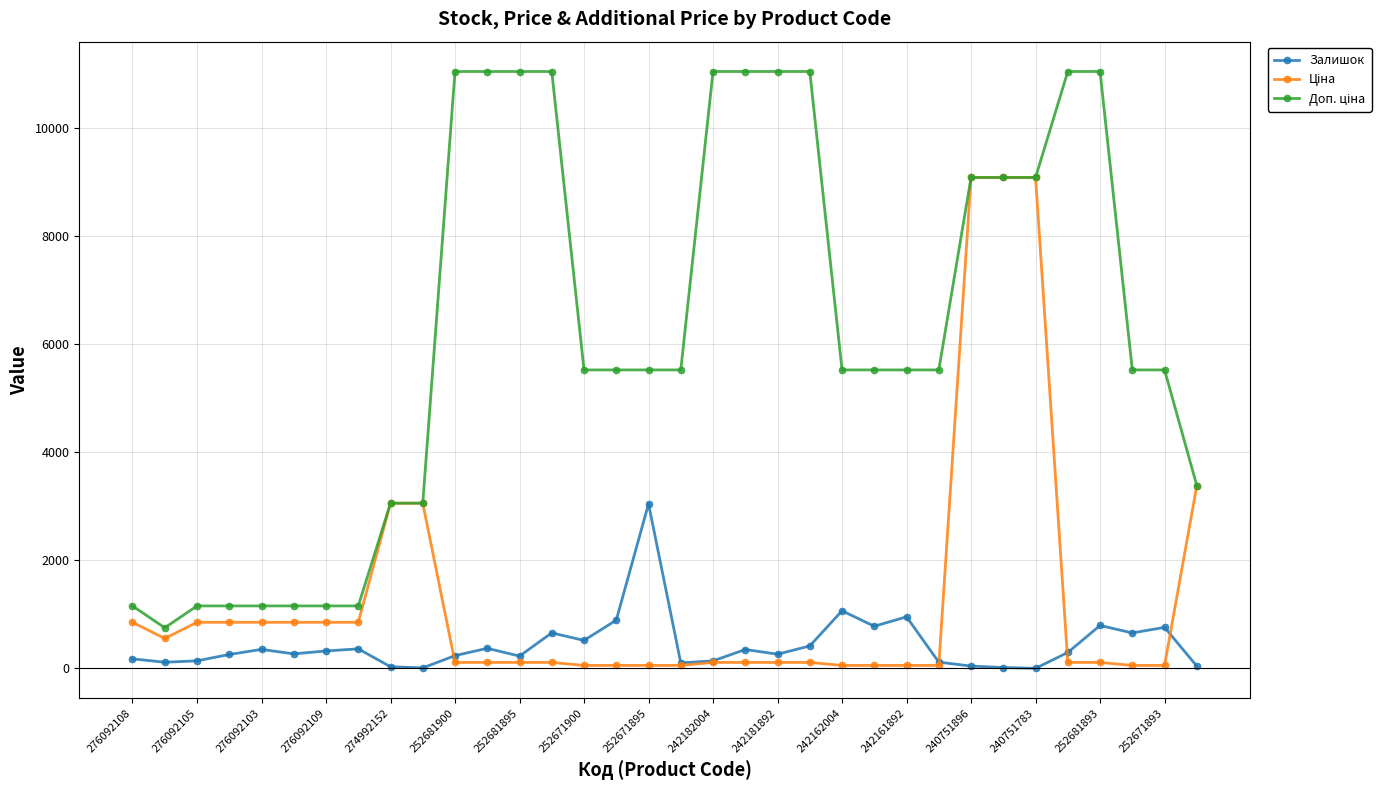

True or false: Залишок has more than 2 interior local peaks.

True